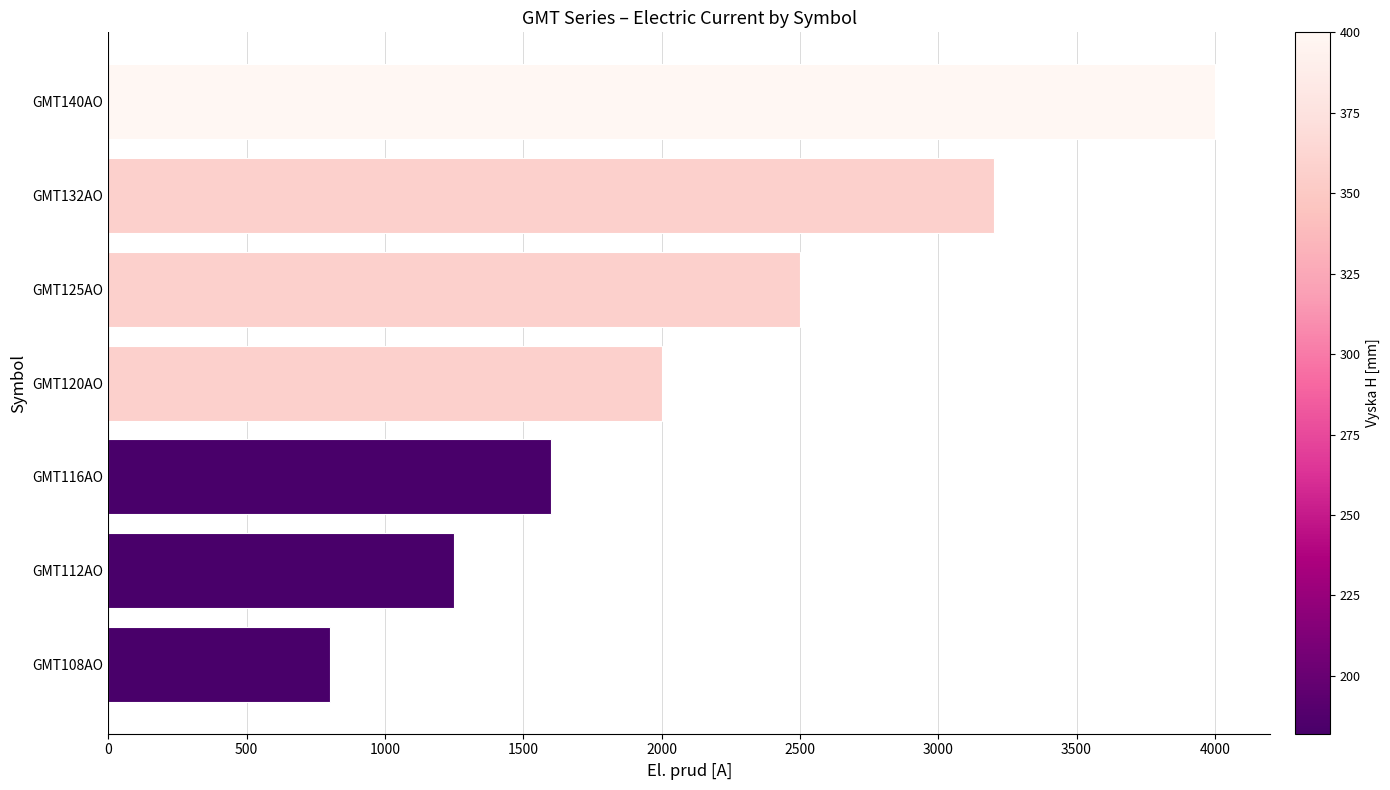

How many categories are shown in the chart?

7